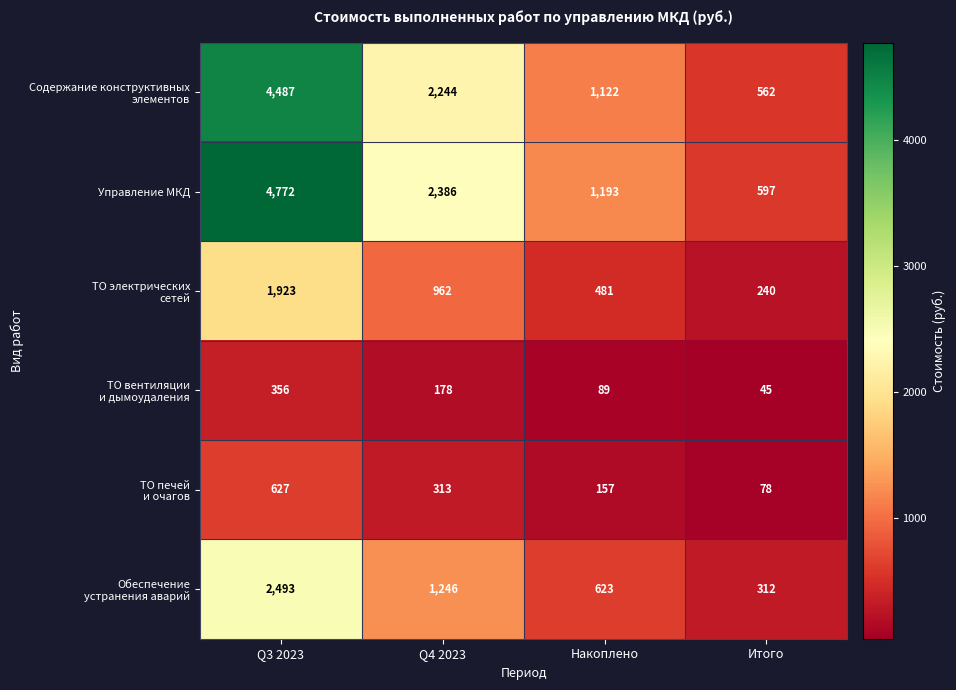

Where is Управление МКД nearest to the value 2684?

Q4 2023